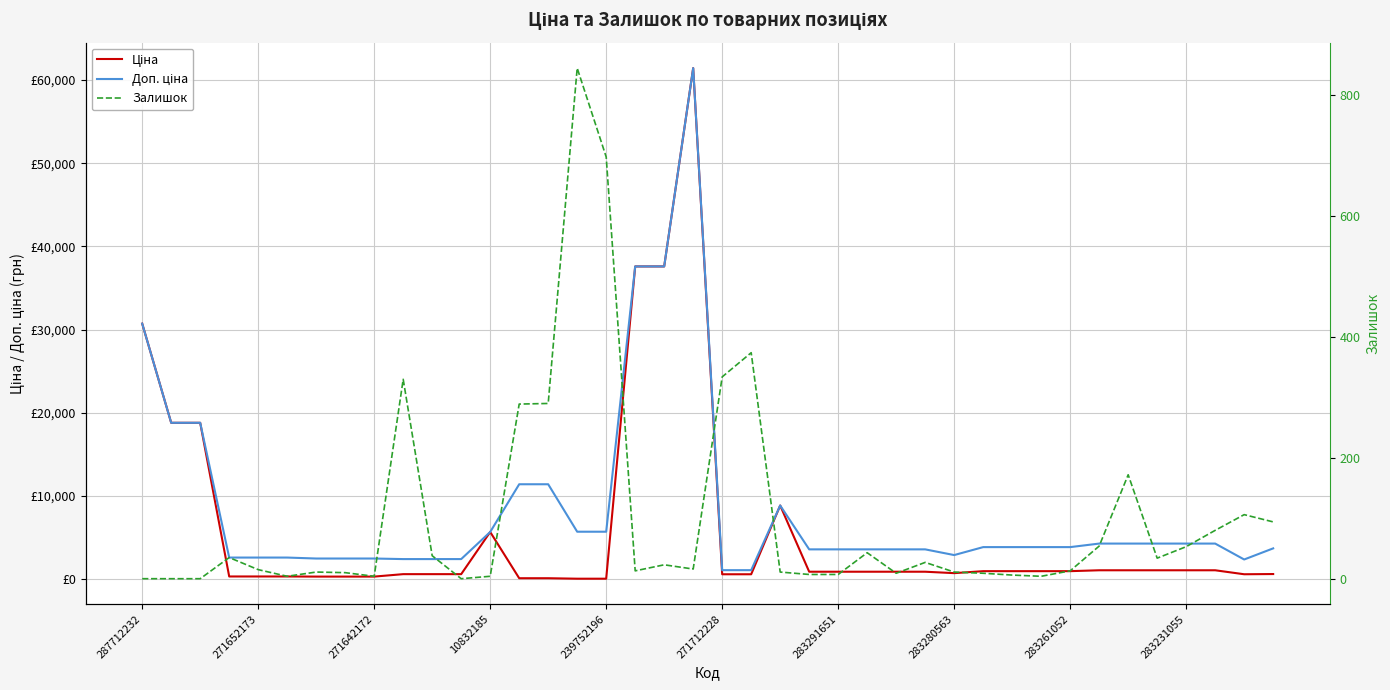

True or false: Доп. ціна and Ціна intersect in this chart.

False